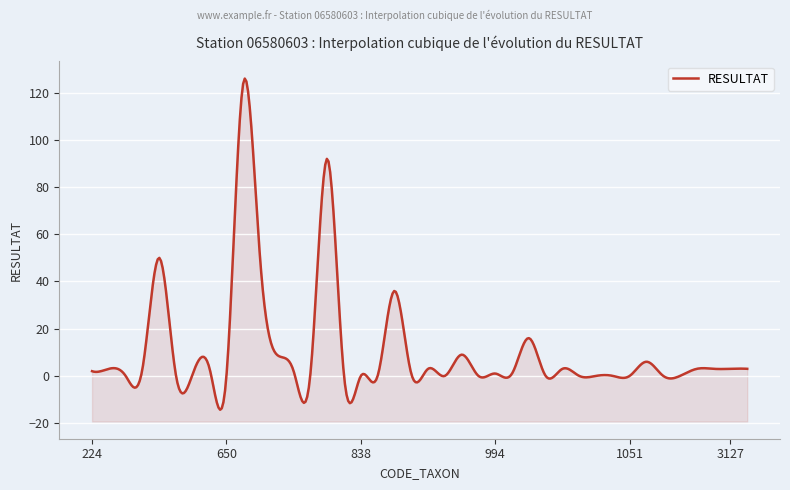

Reading right to left, what are all the values shown in this chart?

3	3	3	3	0	0	6	0	0	0	0	3	0	16	1	1	0	9	0	3	1	36	0	0	0	92	1	2	9	50	124	0	3	1	0	50	3	0	3	2